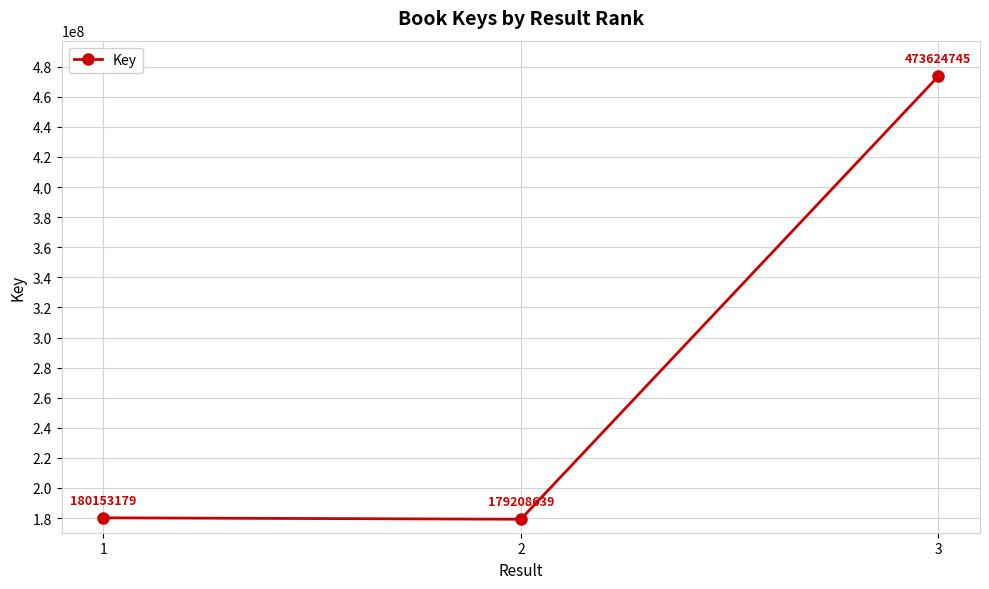

Which has a higher value, 1 or 3?

3